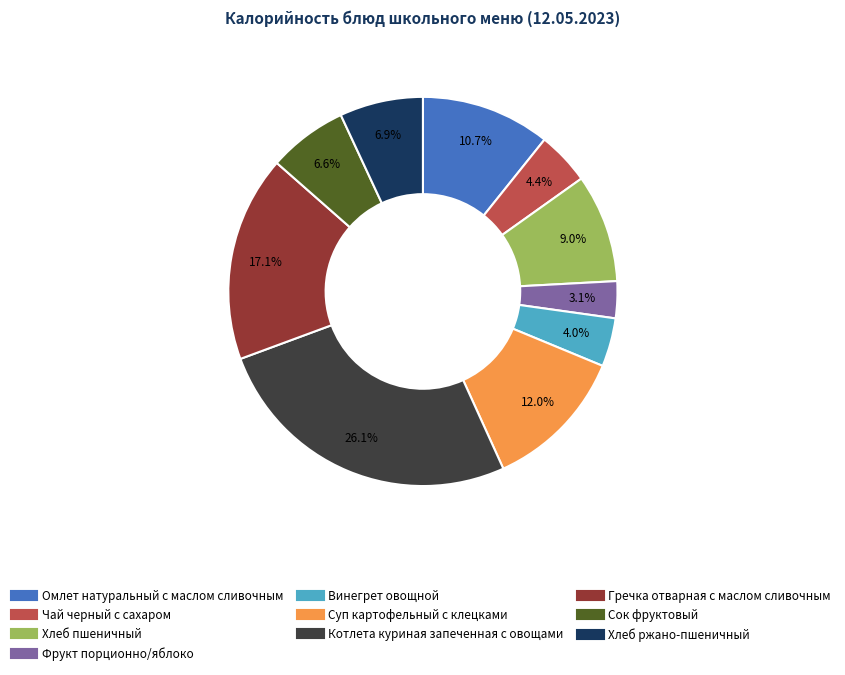

Combined, what portion of the pie is Фрукт порционно/яблоко and Сок фруктовый?

9.7%